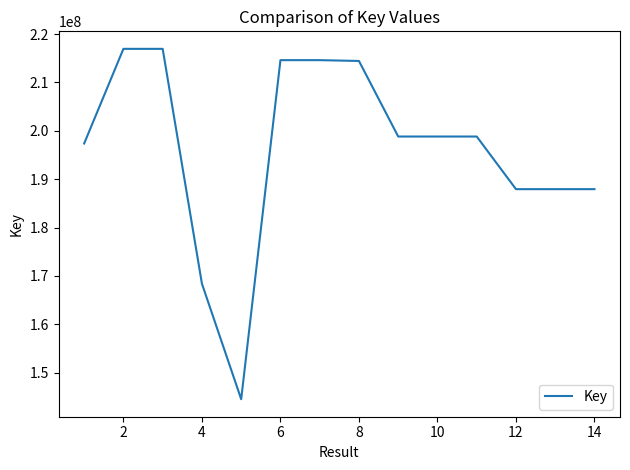

What is the maximum value shown in the chart?

216944091